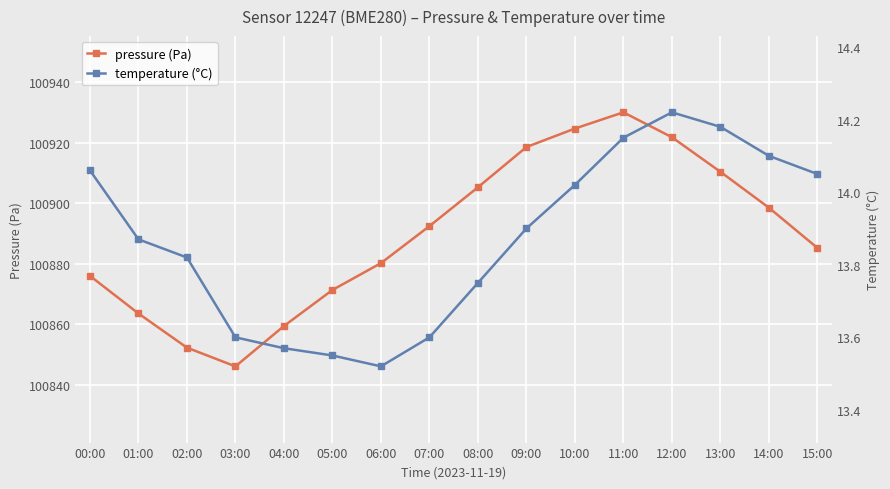

What is the label of the 3rd point from the right?

13:00